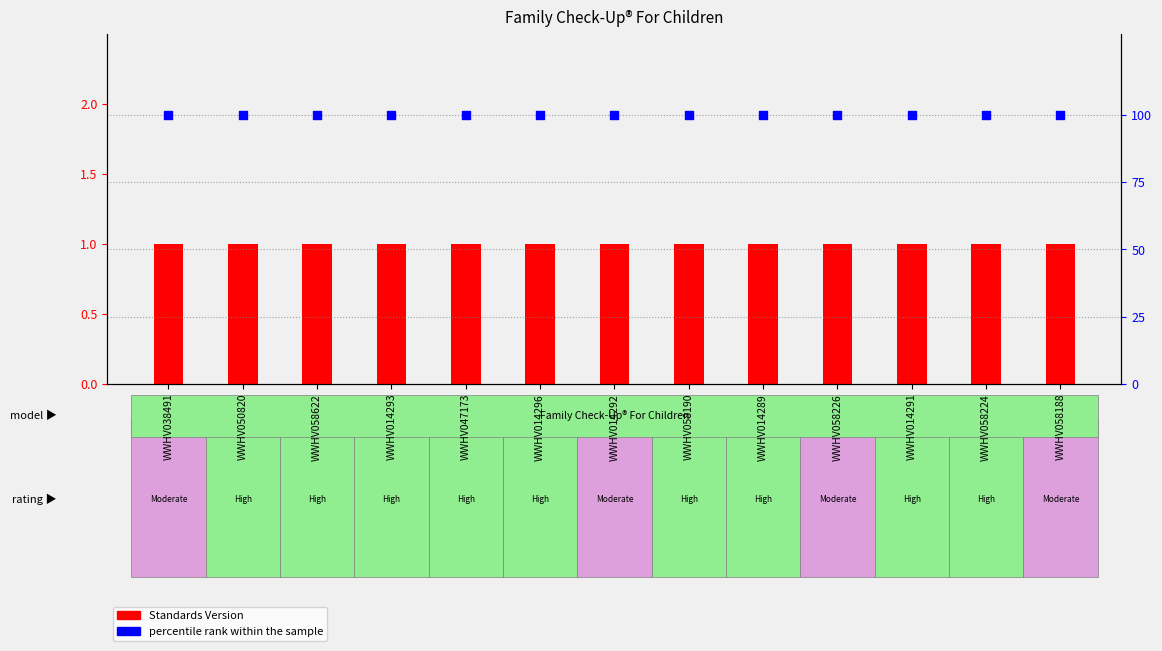

Which series has the largest total across all categories?

percentile rank within the sample